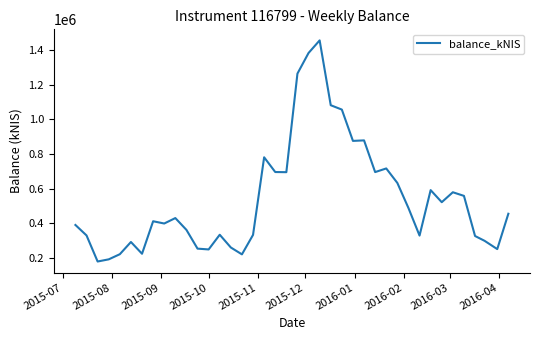

What is the maximum value shown in the chart?

1455377.6